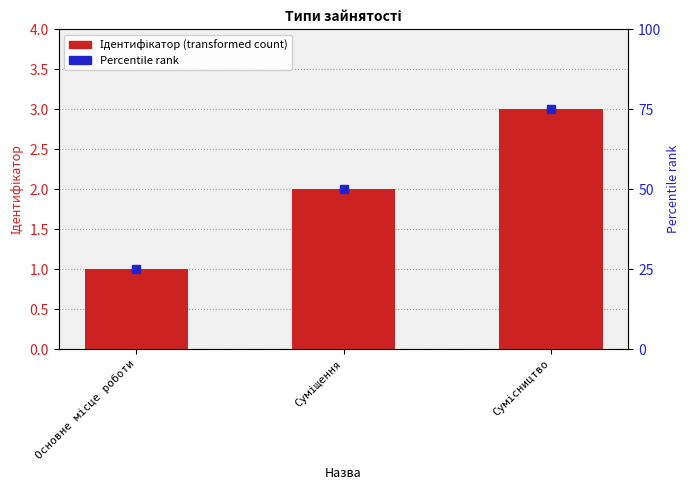

Rank the categories by value from lowest to highest.

Основне місце роботи, Суміщення, Сумісництво